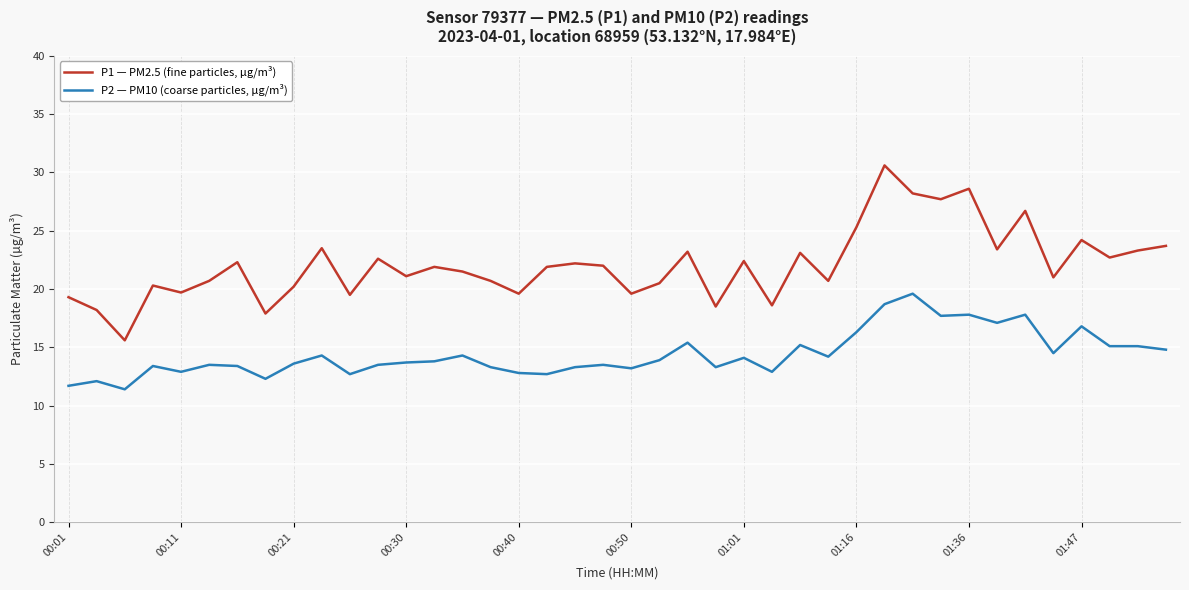

Which series has the largest total across all categories?

P1 — PM2.5 (fine particles, µg/m³)